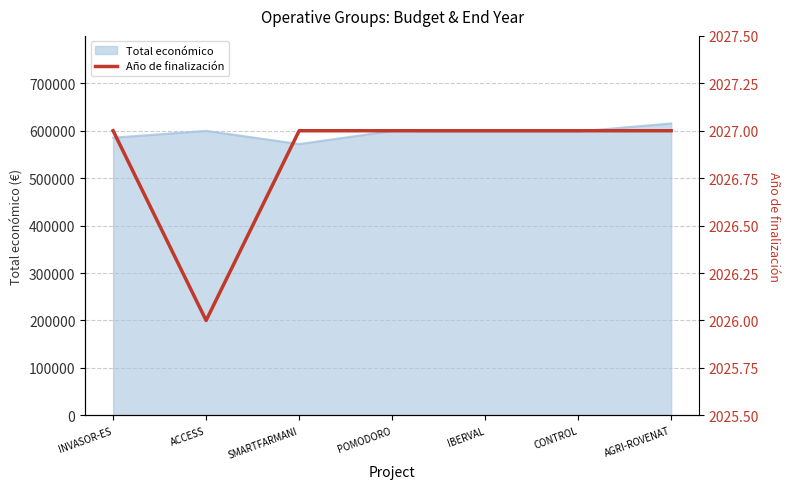

True or false: the data shows 2027 at AGRI-ROVENAT.

True